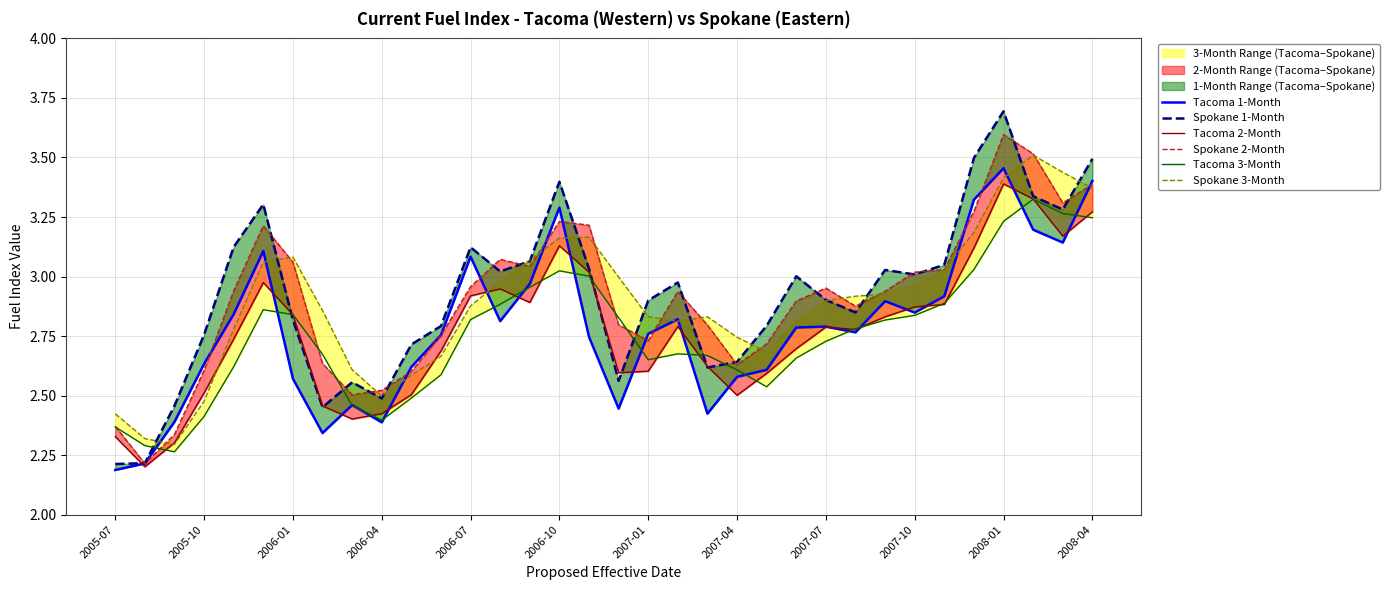

Reading left to right, extract all data points from this chart.

Tacoma 1-Month: 2.2	2.2	2.4	2.6	2.8	3.1	2.6	2.3	2.5	2.4	2.6	2.8	3.1	2.8	3.0	3.3	2.7	2.4	2.8	2.8	2.4	2.6	2.6	2.8	2.8	2.8	2.9	2.8	2.9	3.3	3.5	3.2	3.1	3.4
Spokane 1-Month: 2.2	2.2	2.5	2.8	3.1	3.3	2.8	2.5	2.6	2.5	2.7	2.8	3.1	3.0	3.1	3.4	3.0	2.6	2.9	3.0	2.6	2.6	2.8	3.0	2.9	2.8	3.0	3.0	3.0	3.5	3.7	3.3	3.3	3.5
Tacoma 2-Month: 2.3	2.2	2.3	2.5	2.7	3.0	2.8	2.5	2.4	2.4	2.5	2.7	2.9	2.9	2.9	3.1	3.0	2.6	2.6	2.8	2.6	2.5	2.6	2.7	2.8	2.8	2.8	2.9	2.9	3.1	3.4	3.3	3.2	3.3
Spokane 2-Month: 2.4	2.2	2.3	2.6	2.9	3.2	3.1	2.6	2.5	2.5	2.6	2.8	3.0	3.1	3.0	3.2	3.2	2.8	2.7	2.9	2.8	2.6	2.7	2.9	3.0	2.9	2.9	3.0	3.0	3.3	3.6	3.5	3.3	3.4
Tacoma 3-Month: 2.4	2.3	2.3	2.4	2.6	2.9	2.8	2.7	2.5	2.4	2.5	2.6	2.8	2.9	3.0	3.0	3.0	2.8	2.7	2.7	2.7	2.6	2.5	2.7	2.7	2.8	2.8	2.8	2.9	3.0	3.2	3.3	3.3	3.2
Spokane 3-Month: 2.4	2.3	2.3	2.5	2.8	3.1	3.1	2.9	2.6	2.5	2.6	2.7	2.9	3.0	3.1	3.2	3.2	3.0	2.8	2.8	2.8	2.7	2.7	2.8	2.9	2.9	2.9	3.0	3.0	3.2	3.4	3.5	3.4	3.4